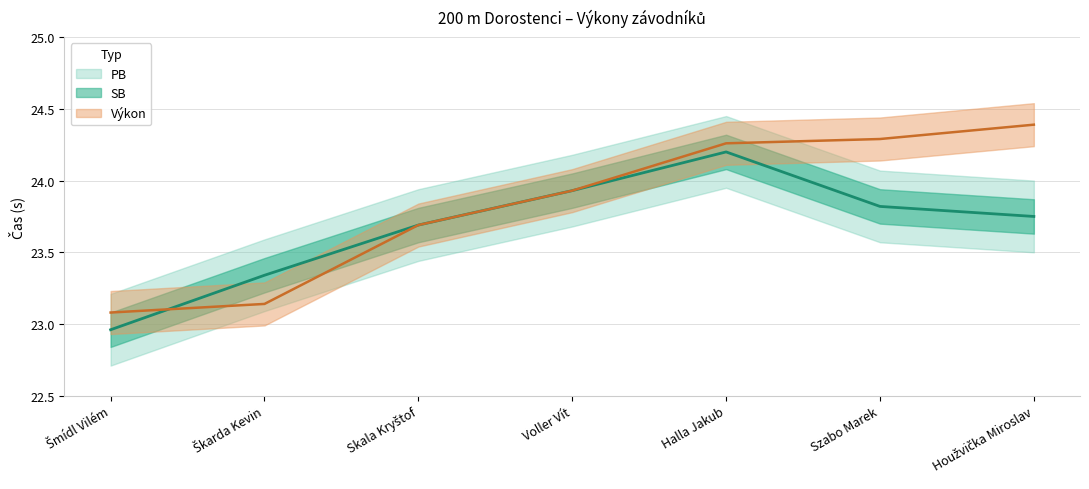

What is the label of the 7th point from the left?

Houžvička Miroslav